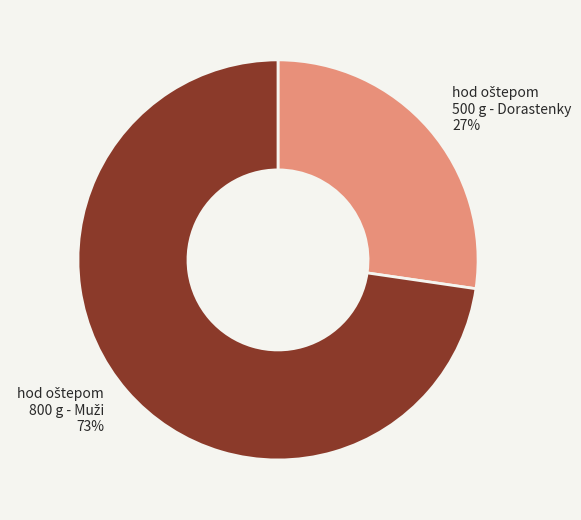

Does any single category account for the majority?

Yes